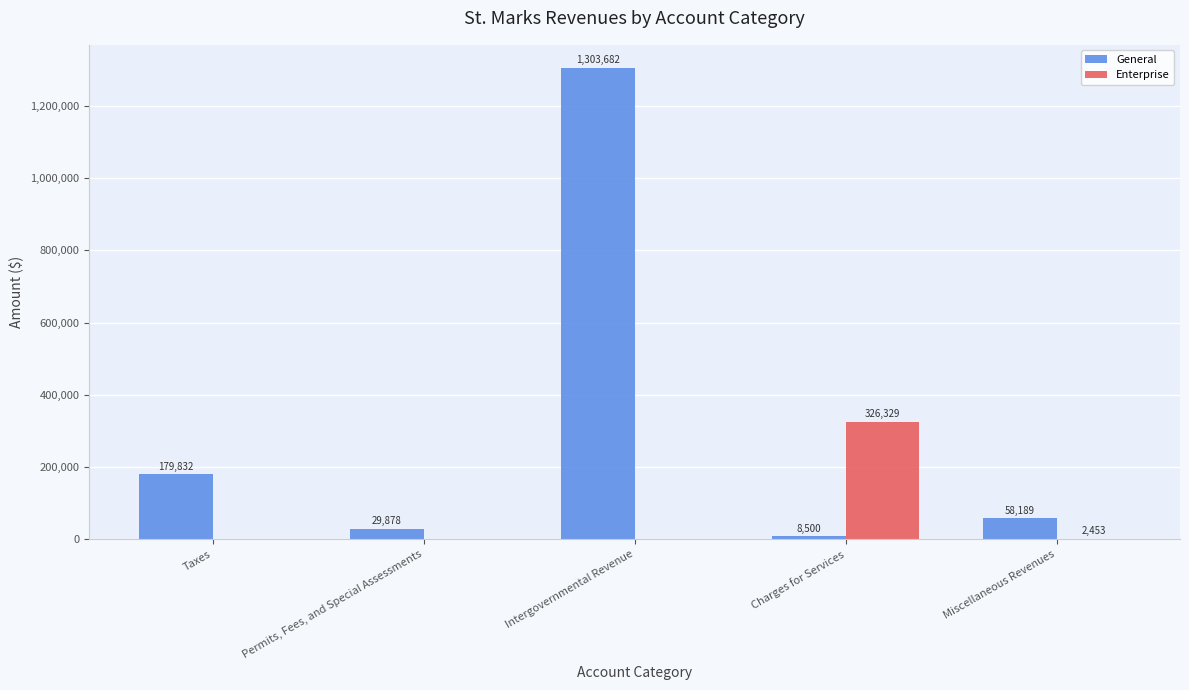

Reading left to right, extract all data points from this chart.

General: Taxes=179832	Permits, Fees, and Special Assessments=29878	Intergovernmental Revenue=1303682	Charges for Services=8500	Miscellaneous Revenues=58189
Enterprise: Taxes=0	Permits, Fees, and Special Assessments=0	Intergovernmental Revenue=0	Charges for Services=326329	Miscellaneous Revenues=2453